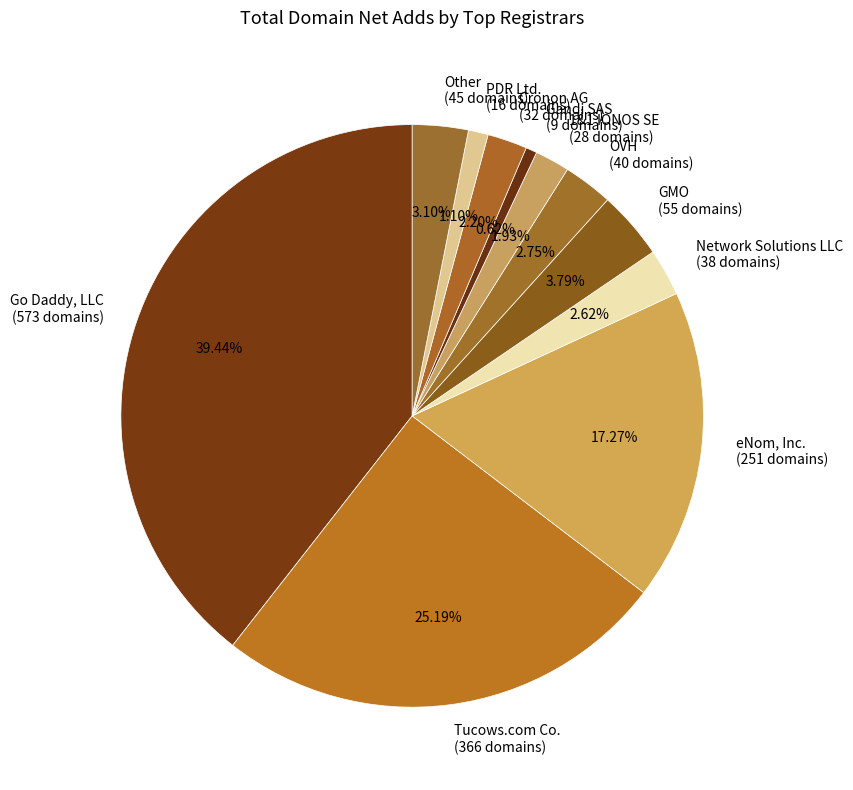

Is it true that Network Solutions LLC is 15% of the pie?

False